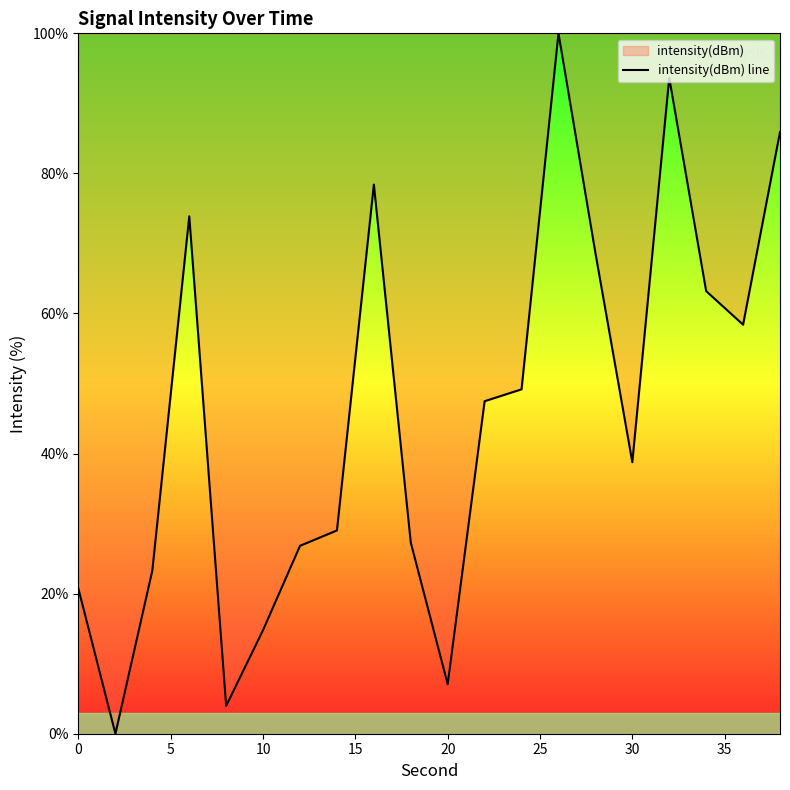

What is the greatest value displayed?

100.0